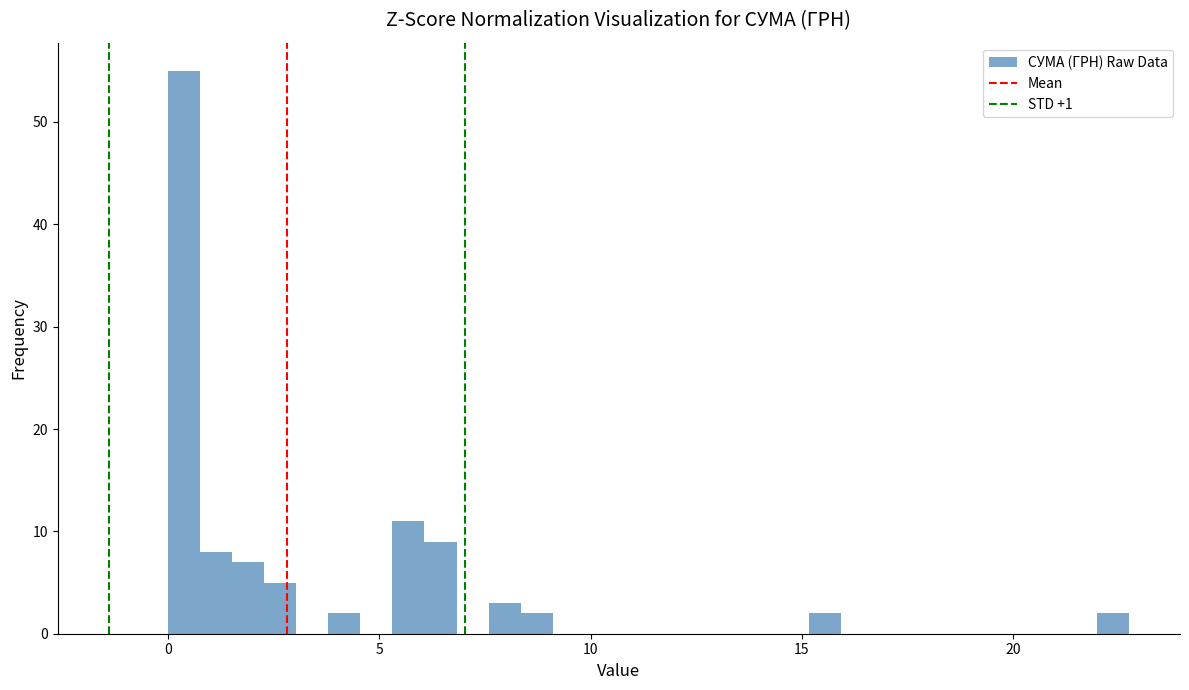

Around what value on the x-axis is the tallest bar? Give the approximate position of its centre, as read against the axis.

0.5